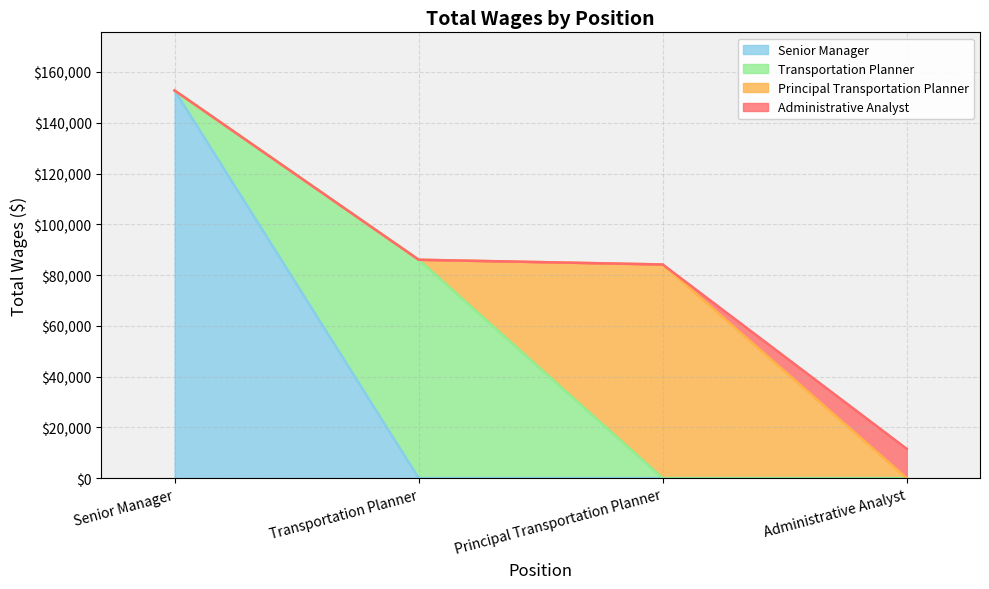

What is the label of the 4th point from the right?

Senior Manager